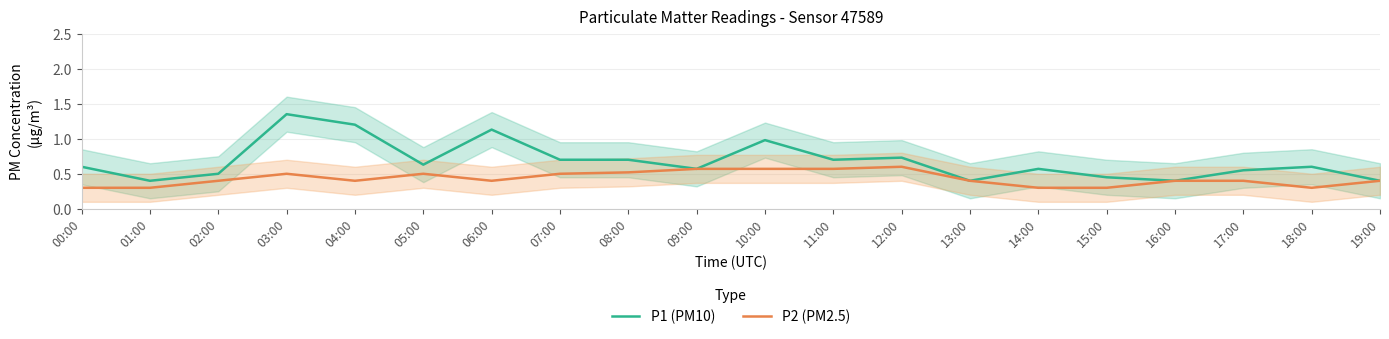

What is the minimum value shown in the chart?

0.3